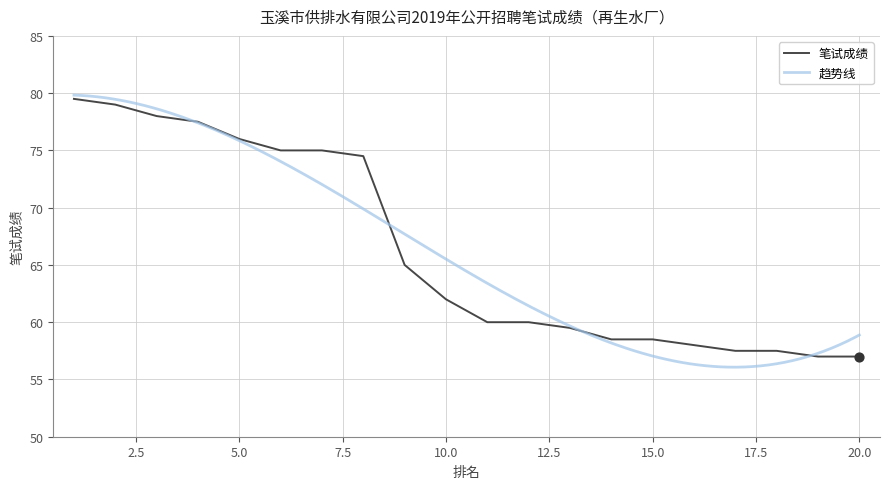

What is the change in value from 2 to 12?

-19.0